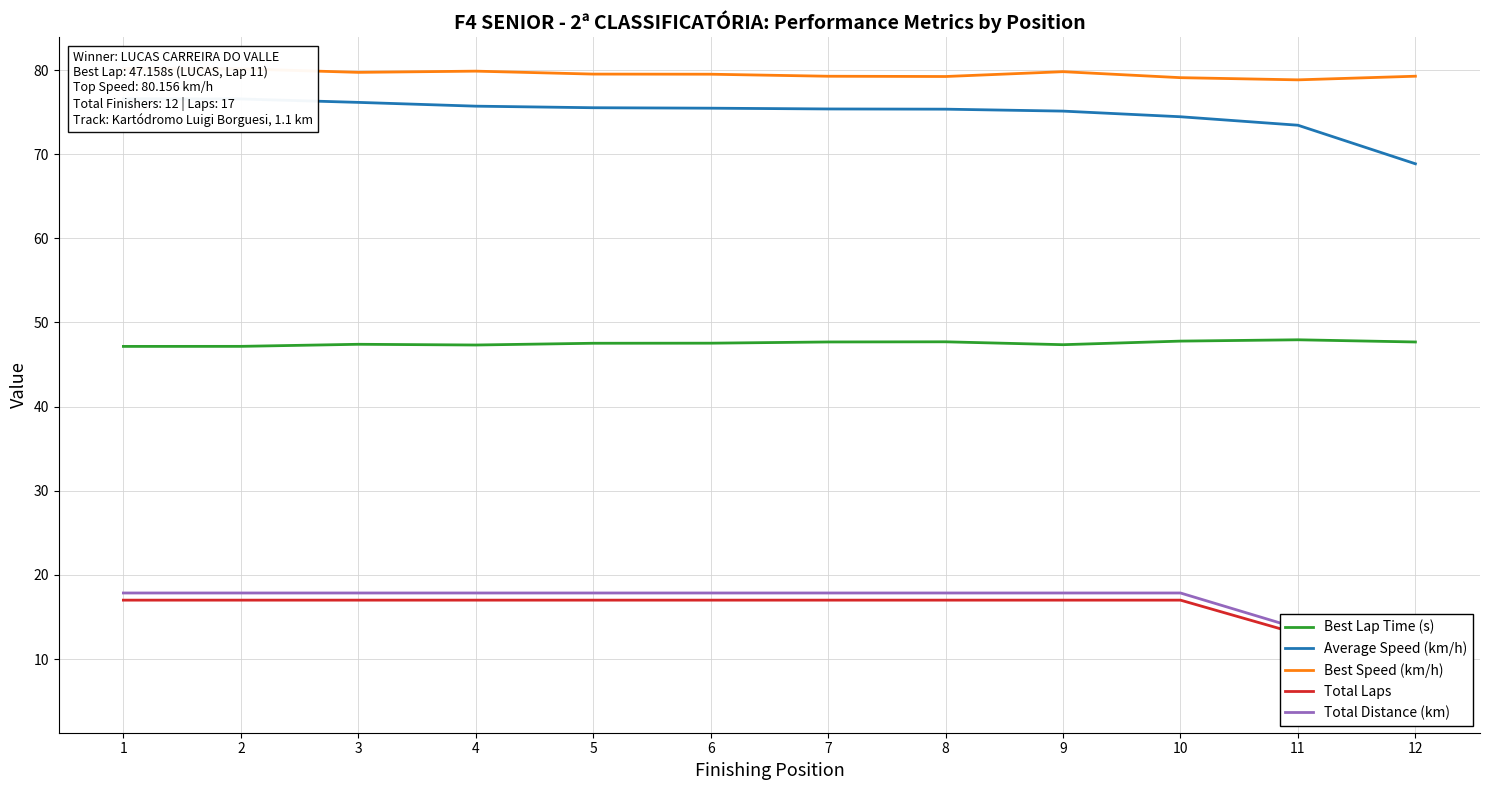

Is the value of Average Speed (km/h) at 4 greater than the value of Total Laps at 9?

Yes